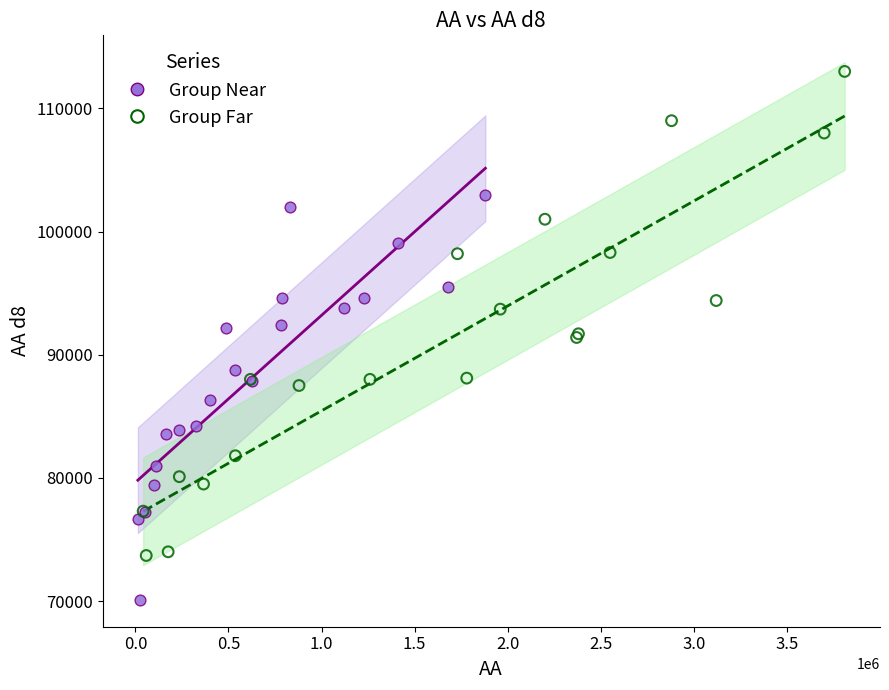

Which series contains the highest Y value?

Group Far